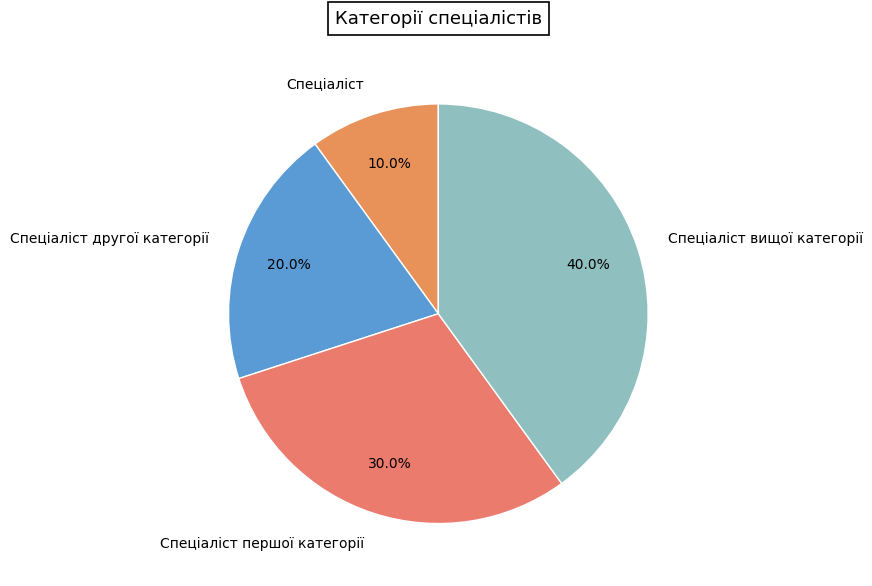

True or false: Спеціаліст вищої категорії accounts for 55% of the total.

False